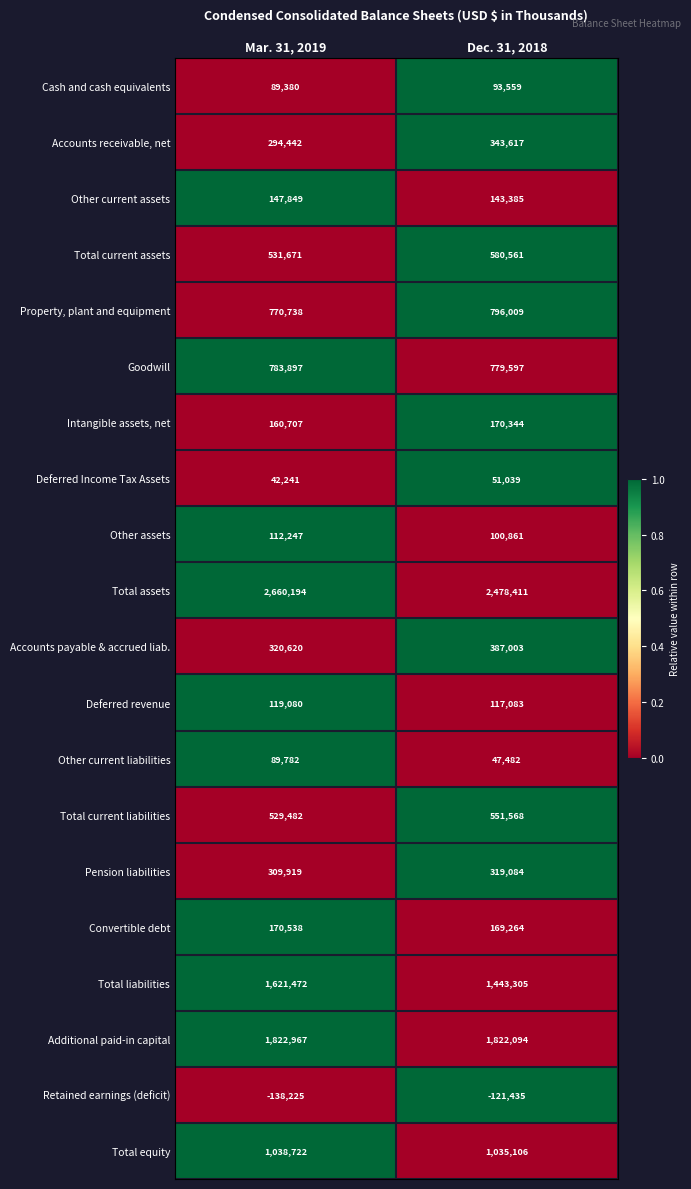

What is the minimum value for Retained earnings (deficit)?

-138225